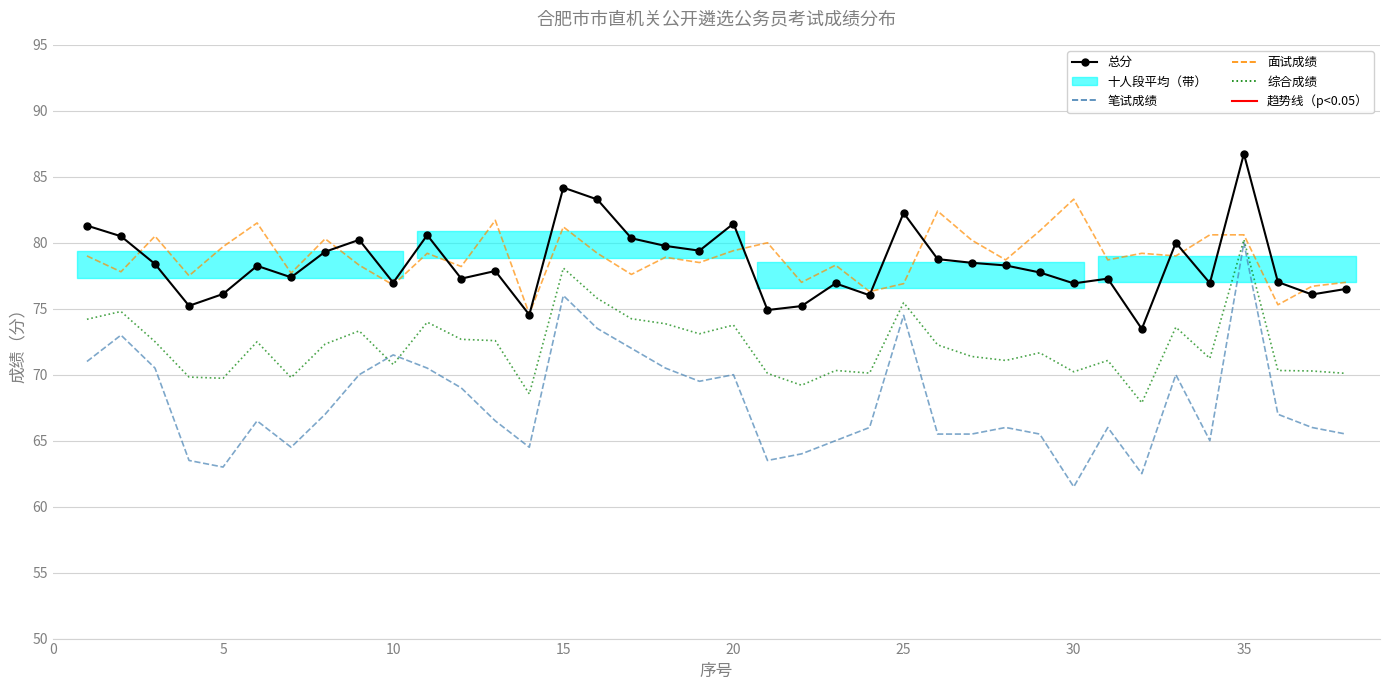

Which series has the largest total across all categories?

面试成绩